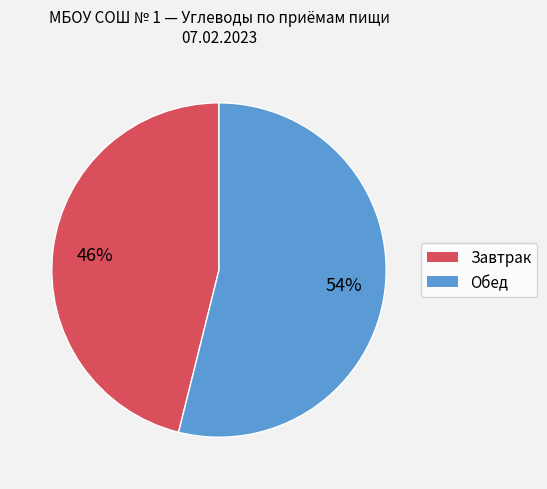

How many slices are in this pie chart?

2